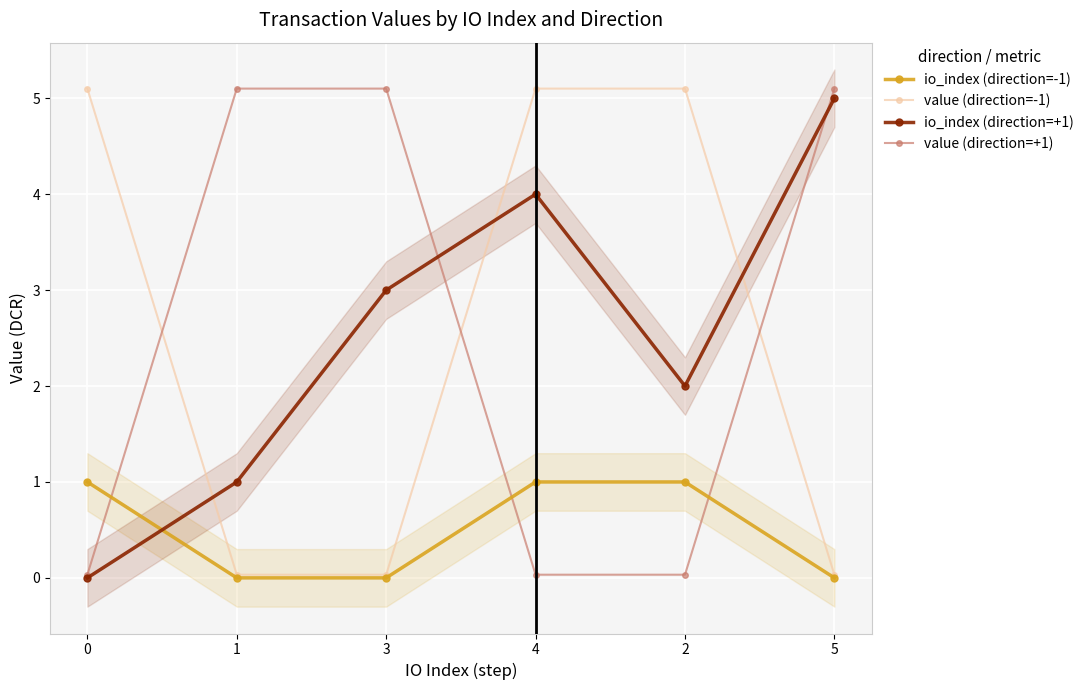

Between which two adjacent categories do value (direction=-1) and io_index (direction=+1) first intersect?

0 and 1